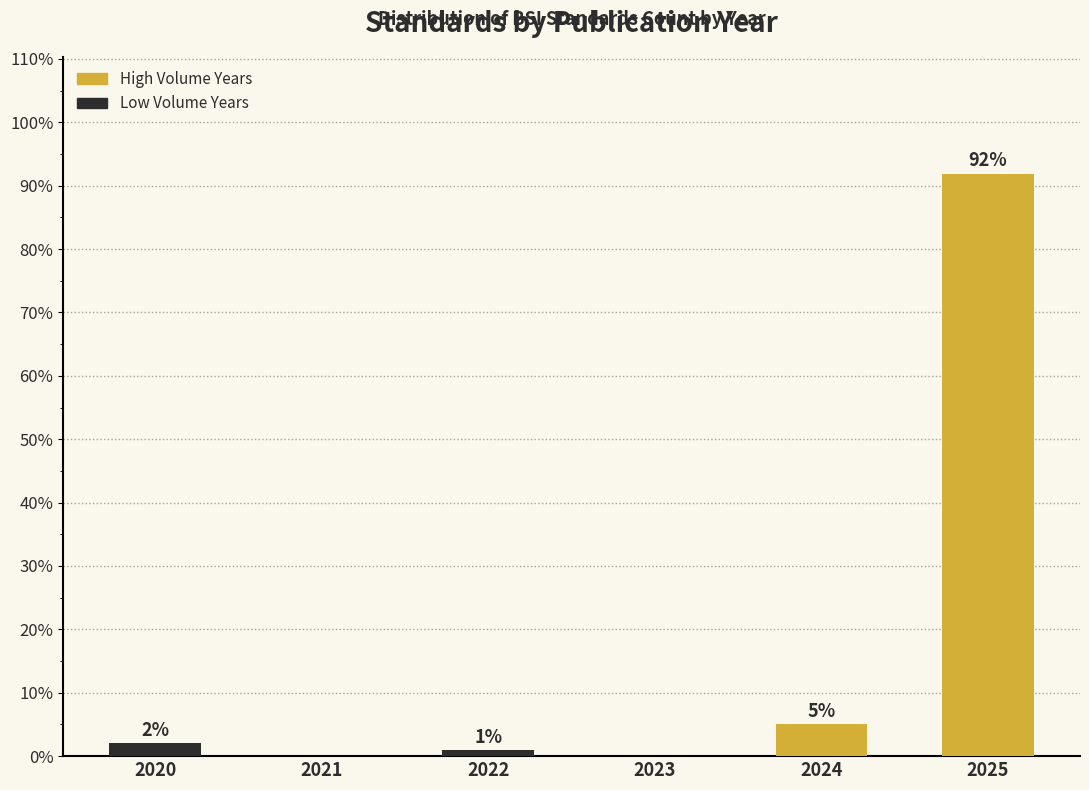

True or false: the data shows 91.9 at 2025.

True